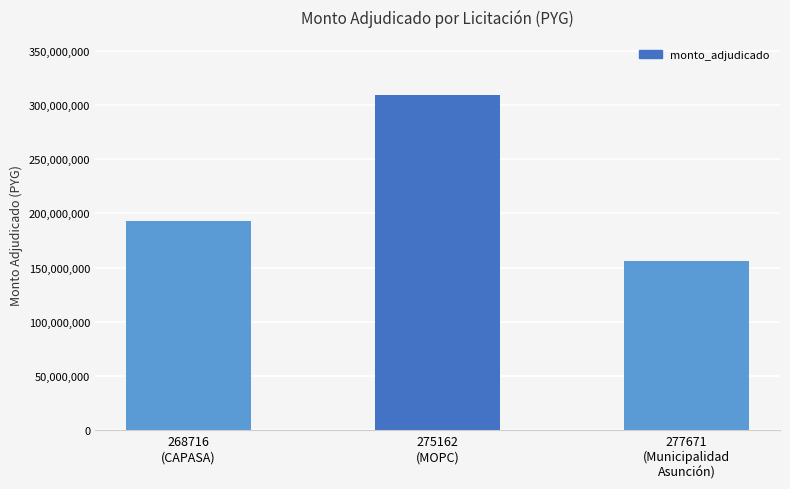

Reading left to right, transcribe all the data shown in this chart.

192657900	308999950	156302460